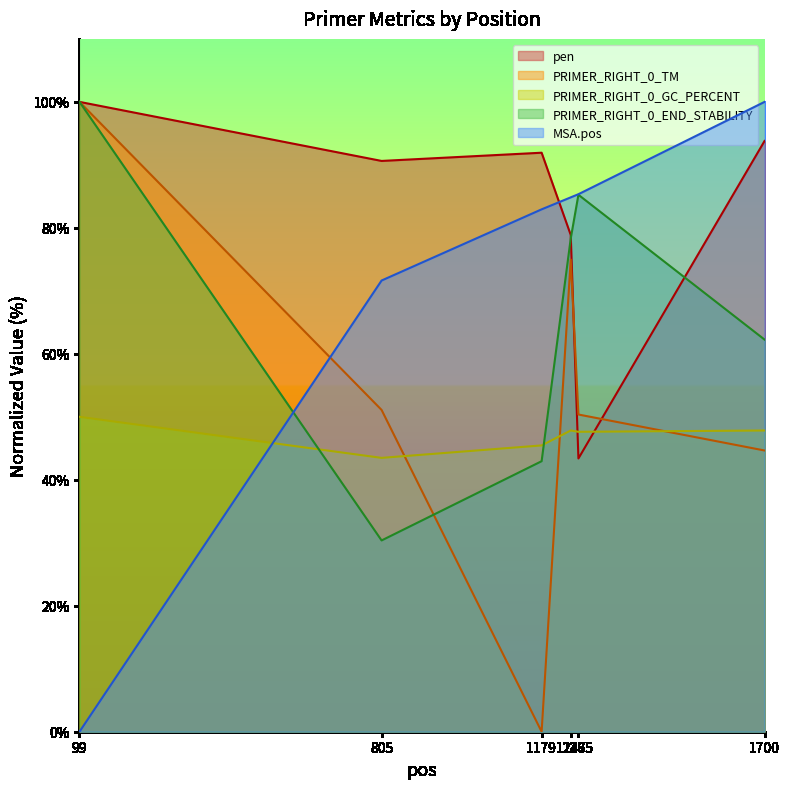

In PRIMER_RIGHT_0_TM, how many points are lower than both neighbors (excluding endpoints)?

1